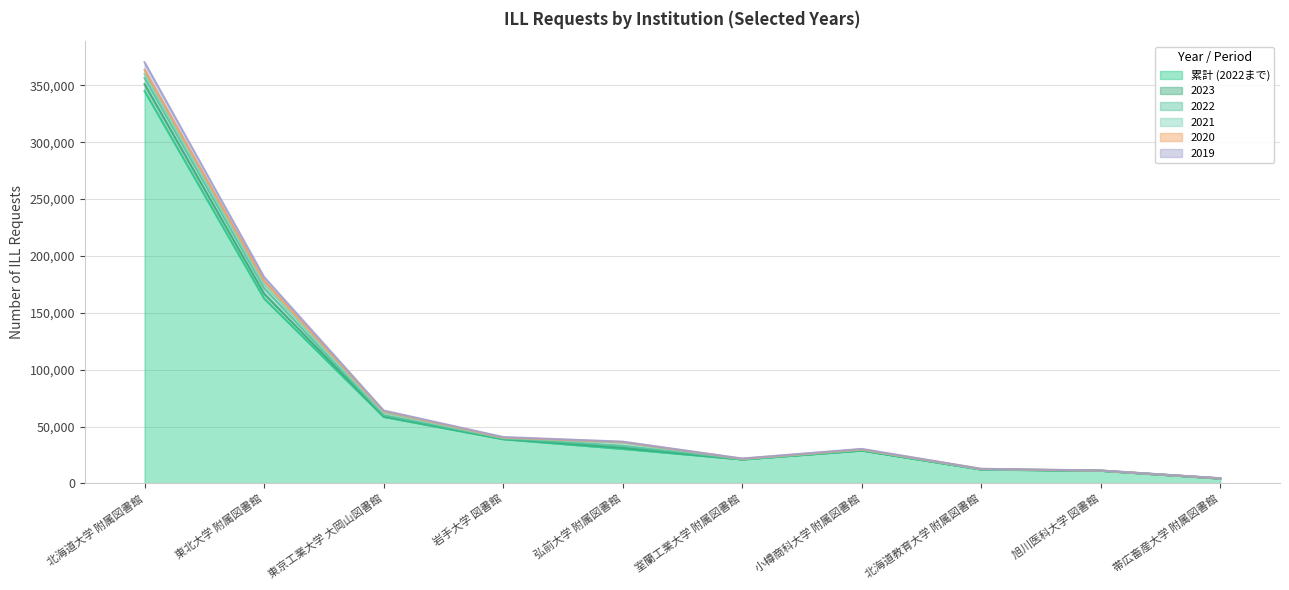

What position from the left is 小樽商科大学 附属図書館?

7